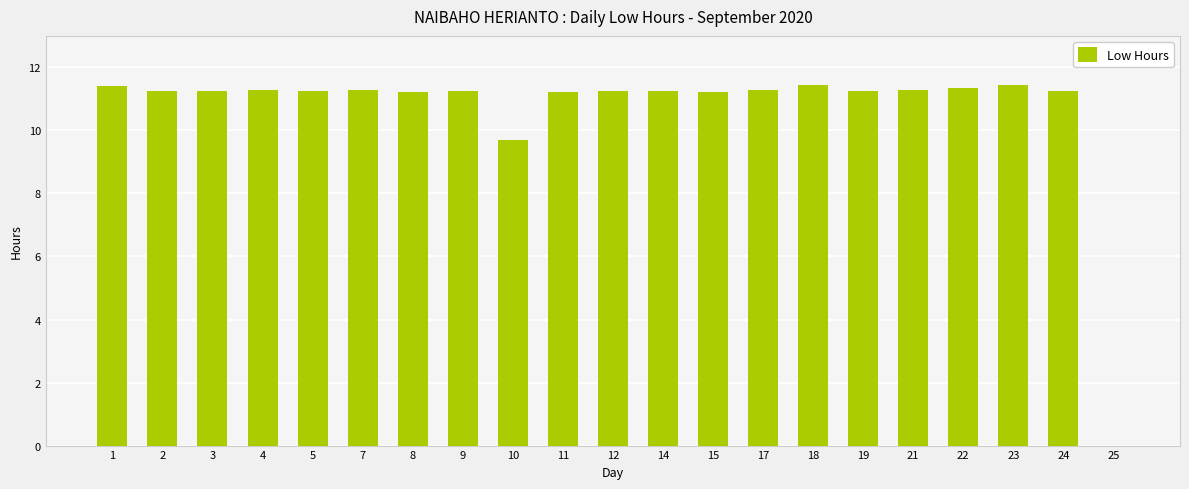

What is the ratio of the value at 21 to the value at 17?

1.0